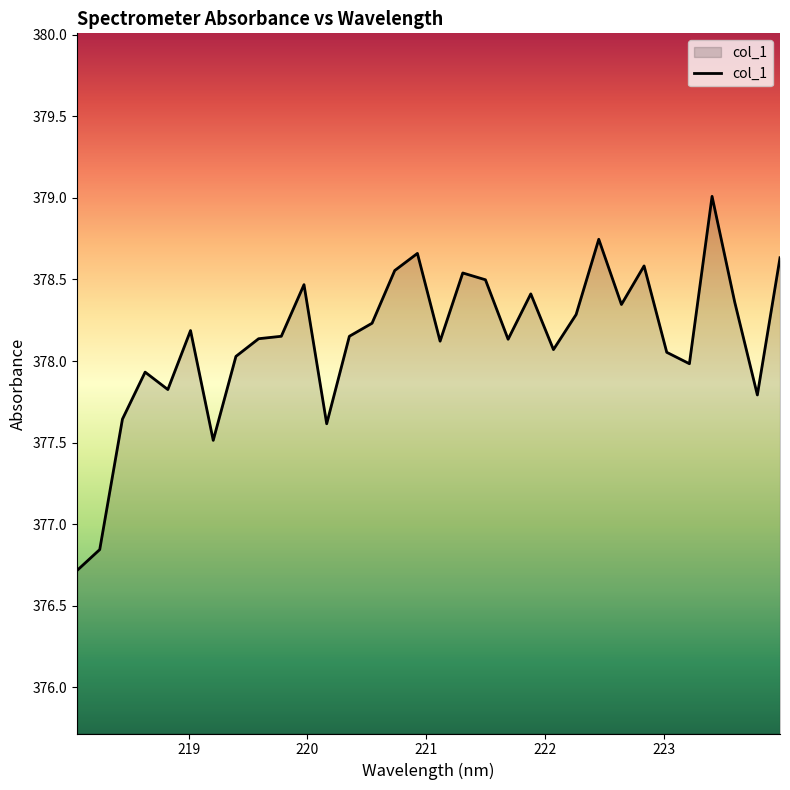

What is the smallest value displayed?

376.7